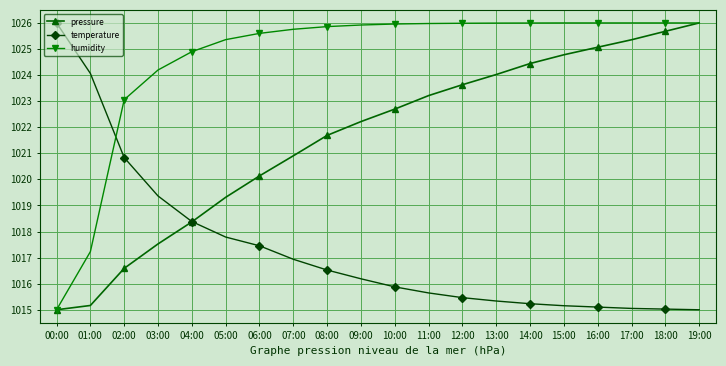

Which series changed the most between 02:00 and 13:00?

pressure